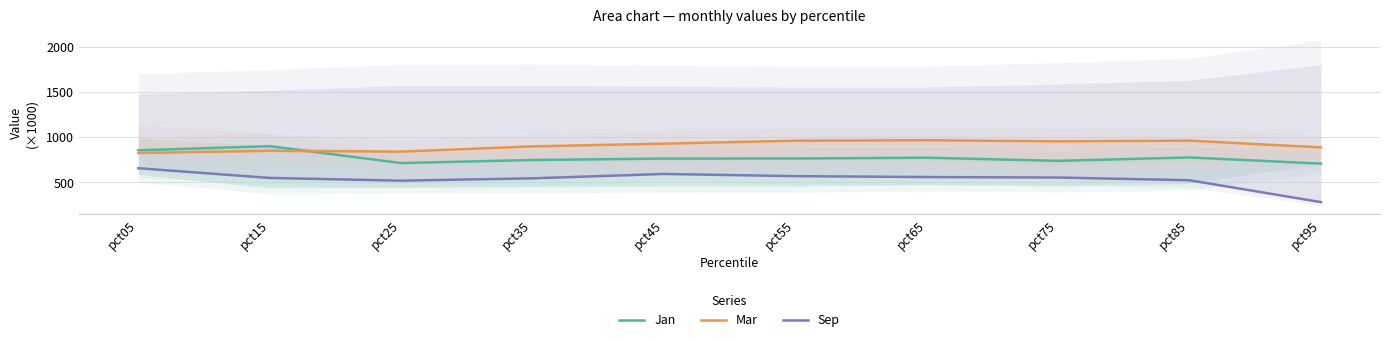

What are all the series names shown in the legend?

Jan, Mar, Sep